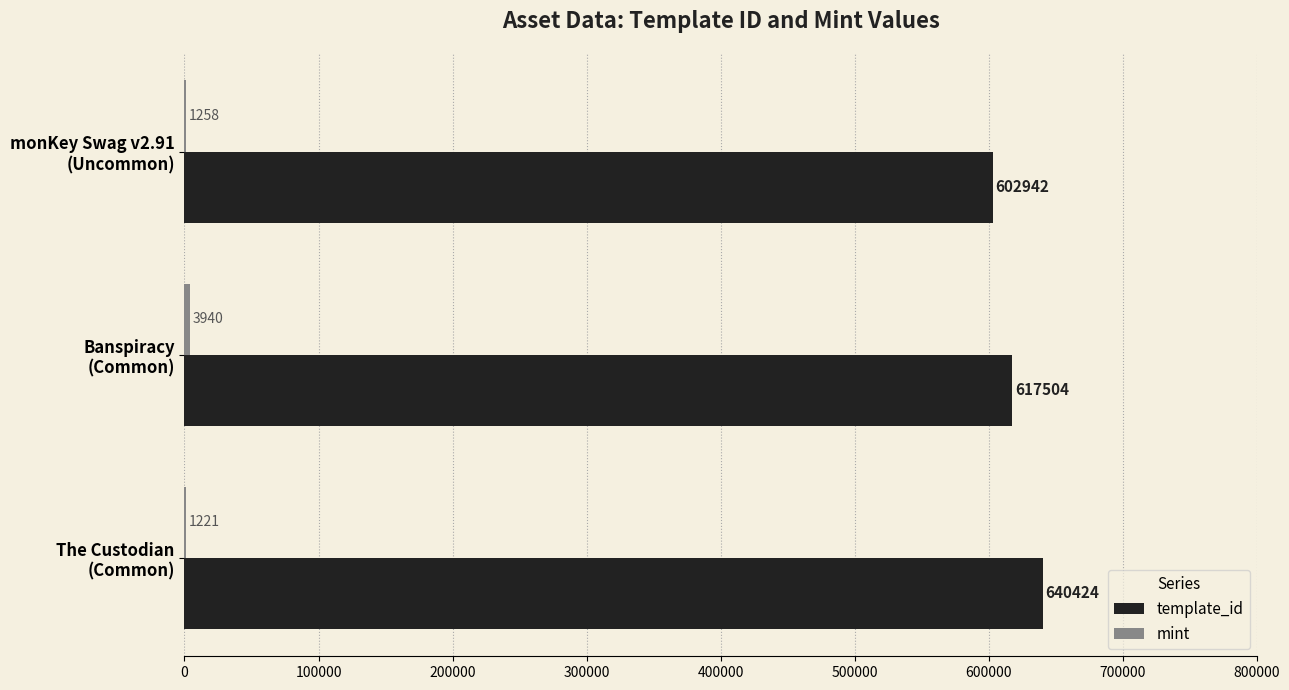

How many template_id values are between 602942 and 640424?

3